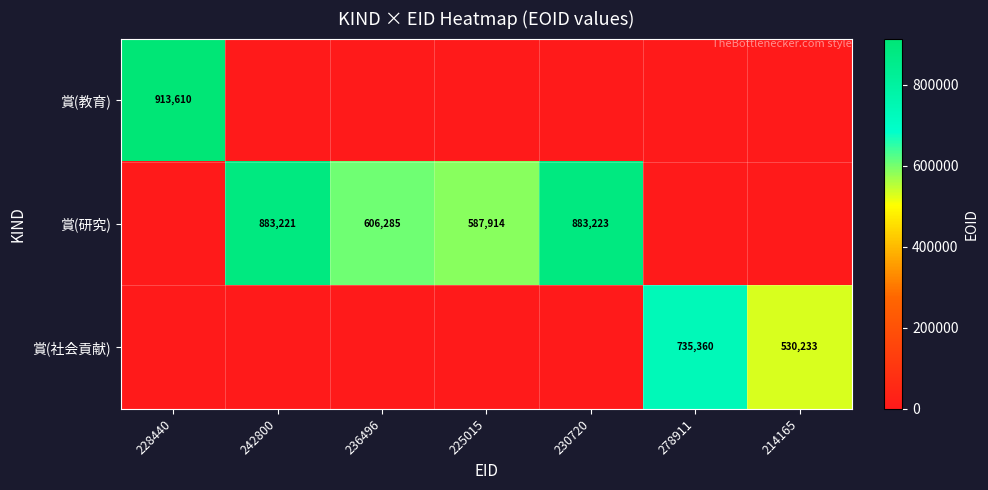

The value of 賞(研究) at 230720 is 883223. True or false?

True